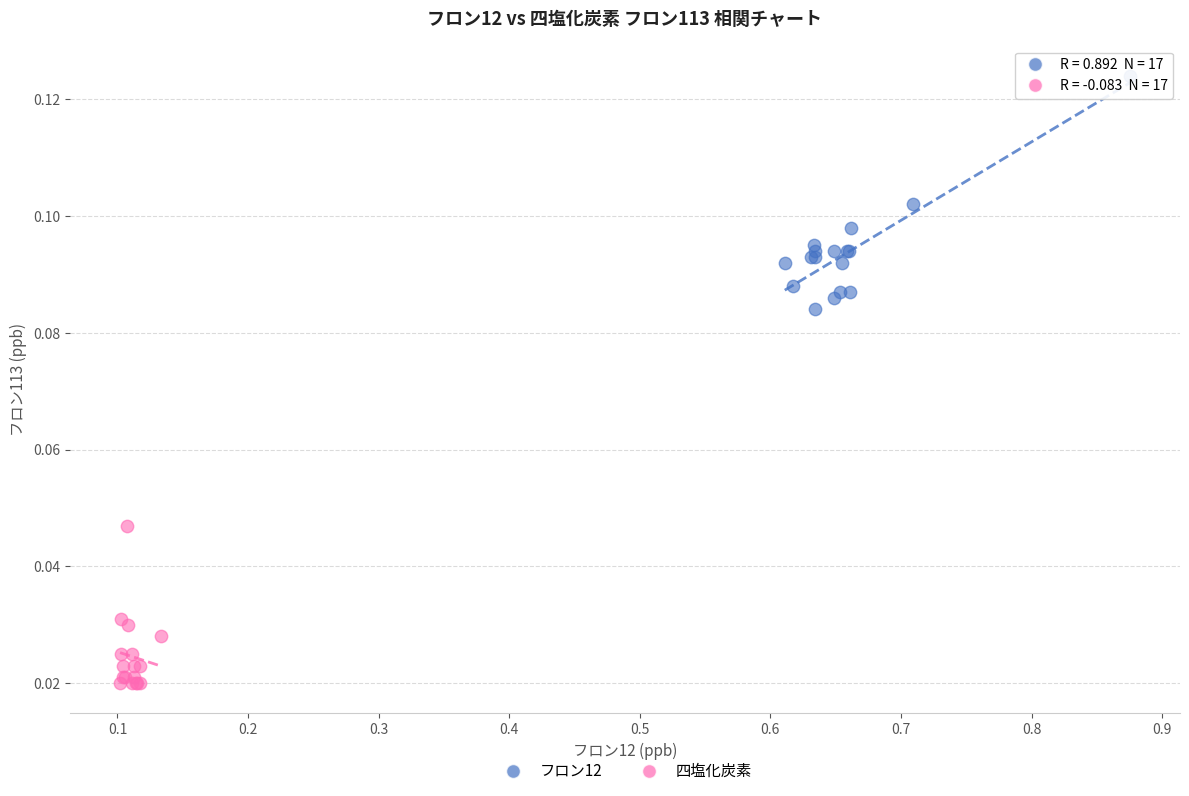

Which series has the largest Y range (max minus min)?

フロン12